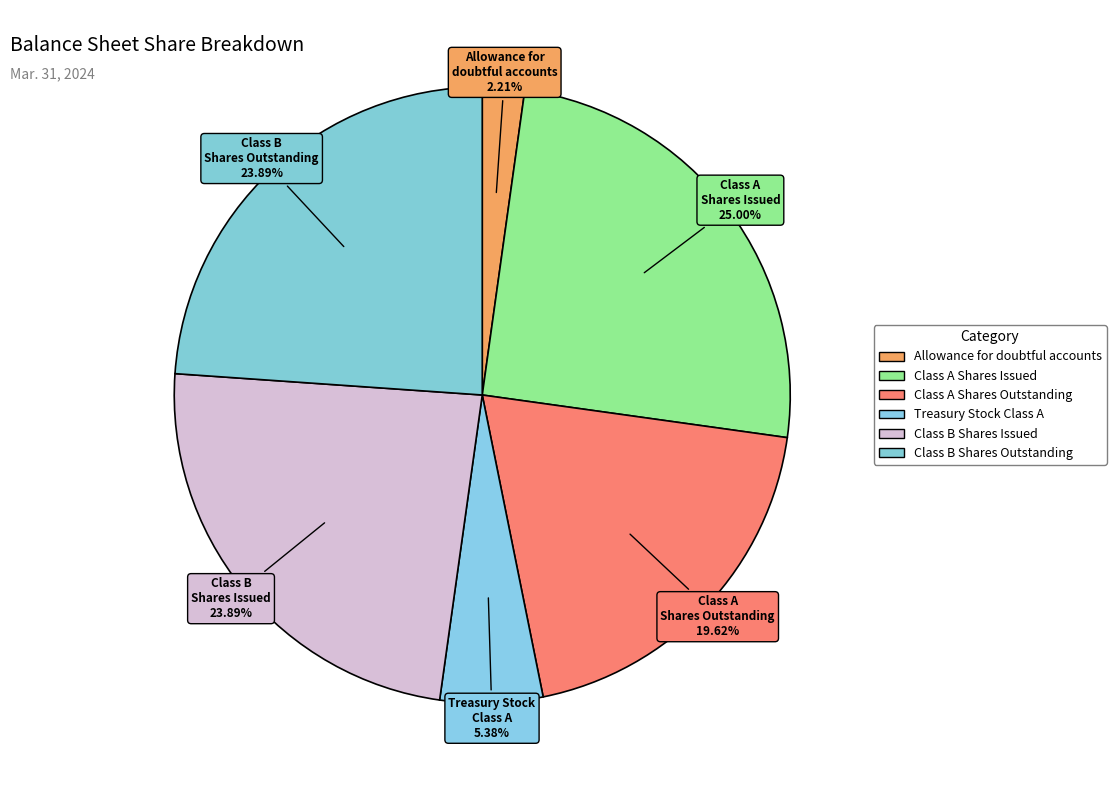

Count the number of slices in the pie.

6